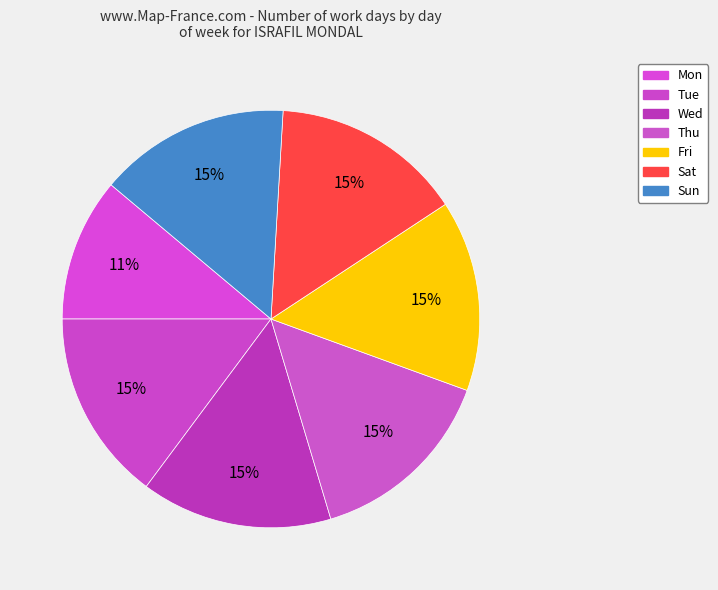

Does Sun account for over 50% of the chart?

No